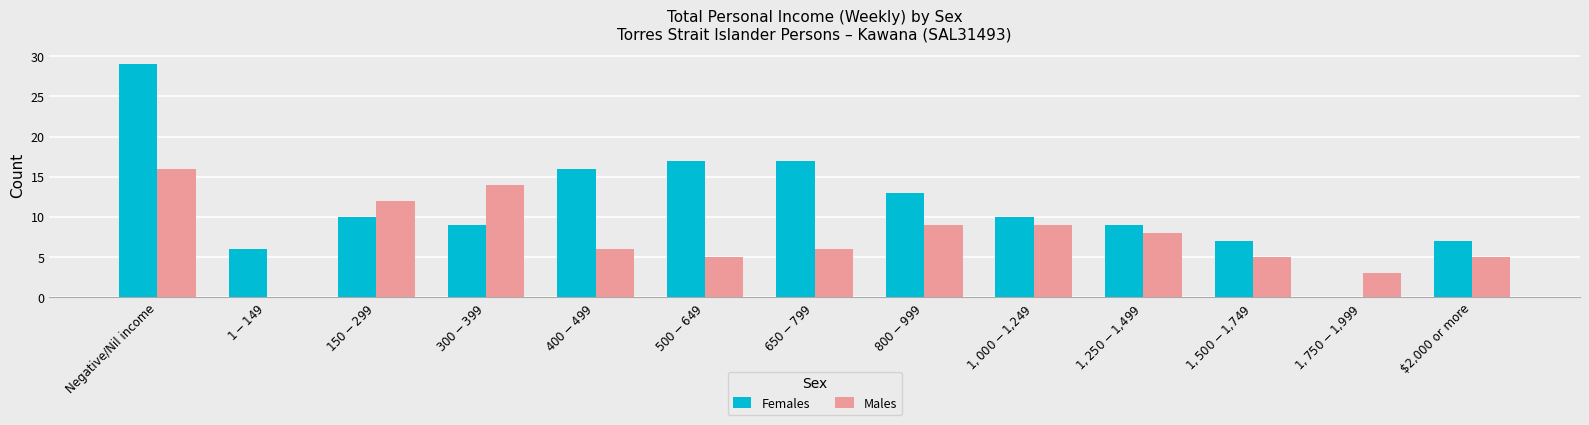

At which label does Males first exceed 6?

Negative/Nil income